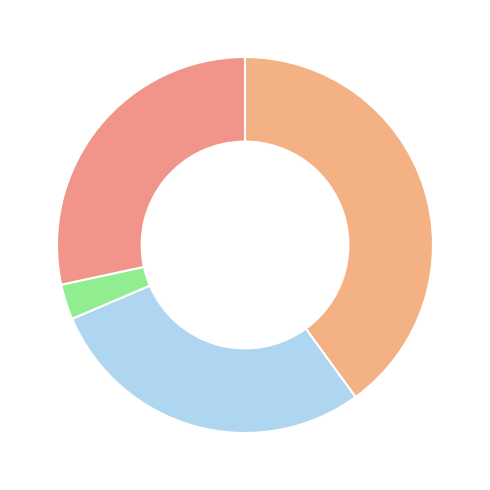

Count the number of slices in the pie.

4